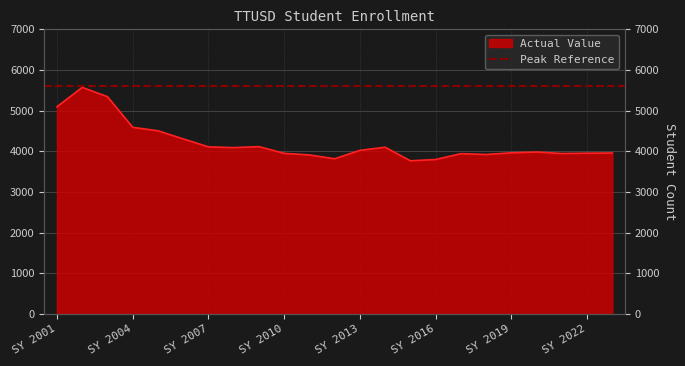

How many lines are shown in the chart?

1